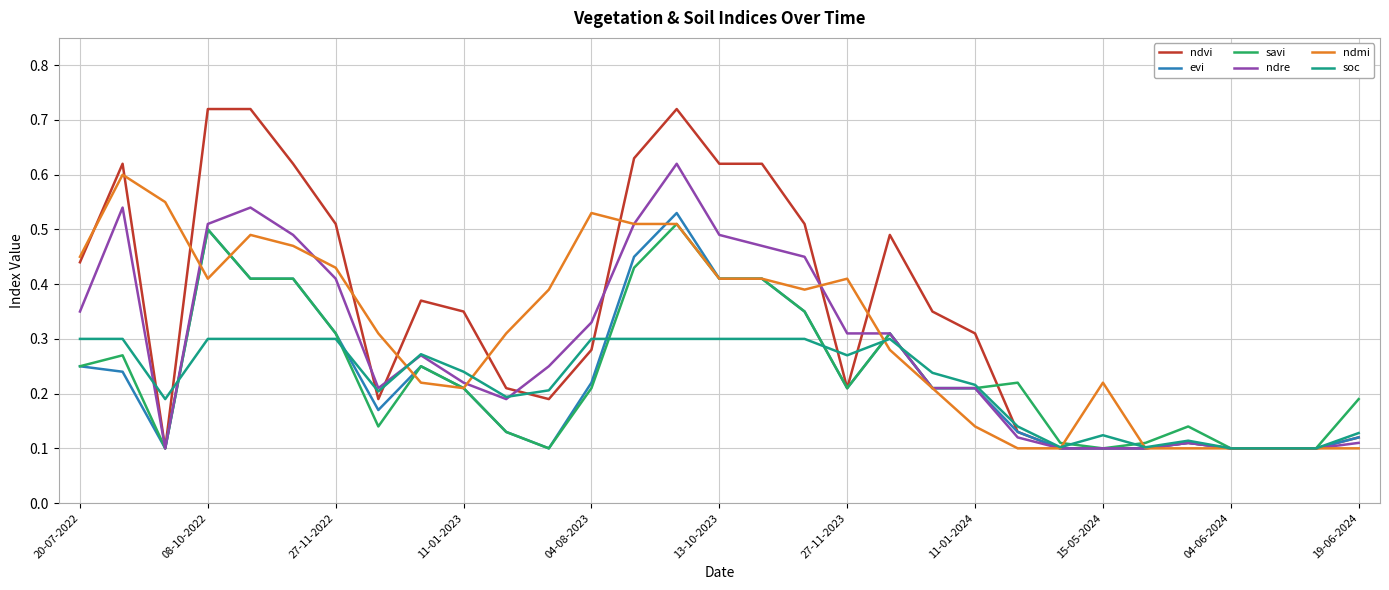

At how many categories does at least one series exceed 0?

31